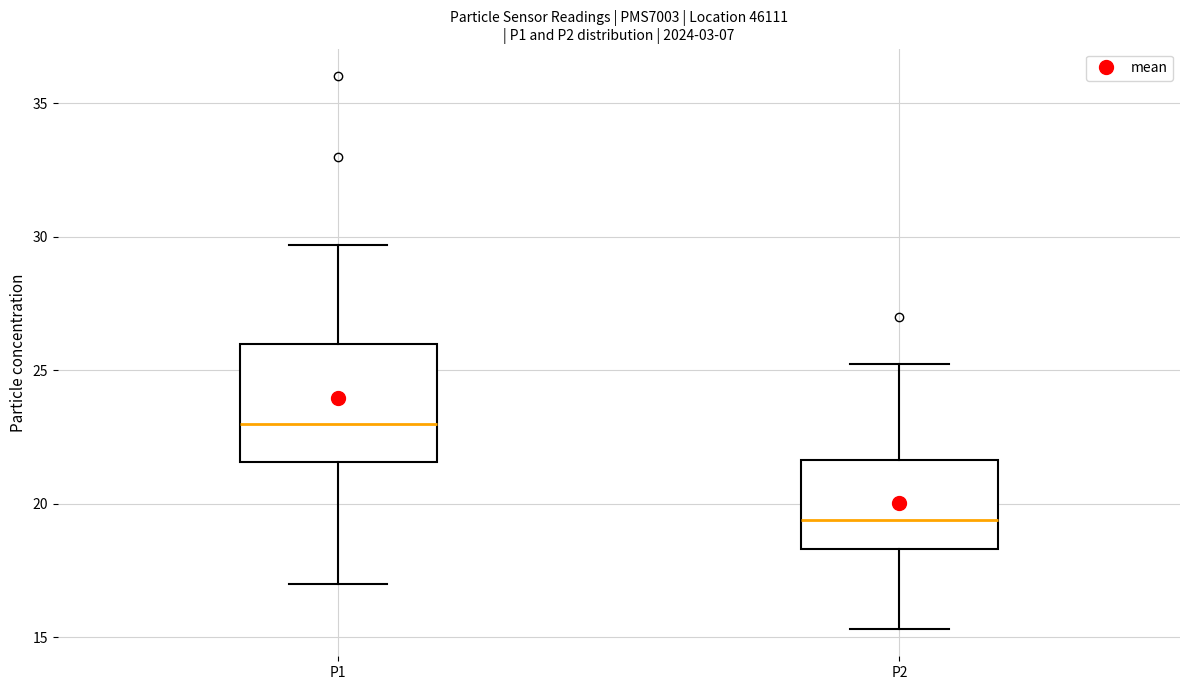

Reading left to right, transcribe this box plot: for each box, give where its median line is, the range the box spans, and where its two whiskers end, as read against the y-axis. The values are not printed on the chart, so give them approximately, as read against the axis.

P1: median 23.0, box 21.5 to 26.0, whiskers 17.0 to 29.5
P2: median 19.5, box 18.5 to 21.5, whiskers 15.5 to 25.5